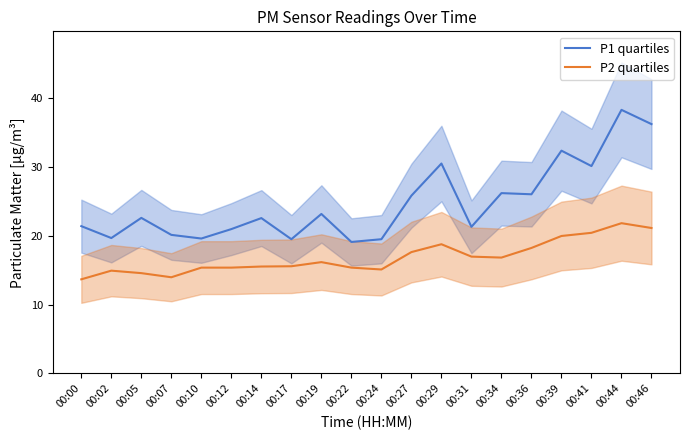

What is the value of the P1 quartiles point at the 14th from the left?

21.3